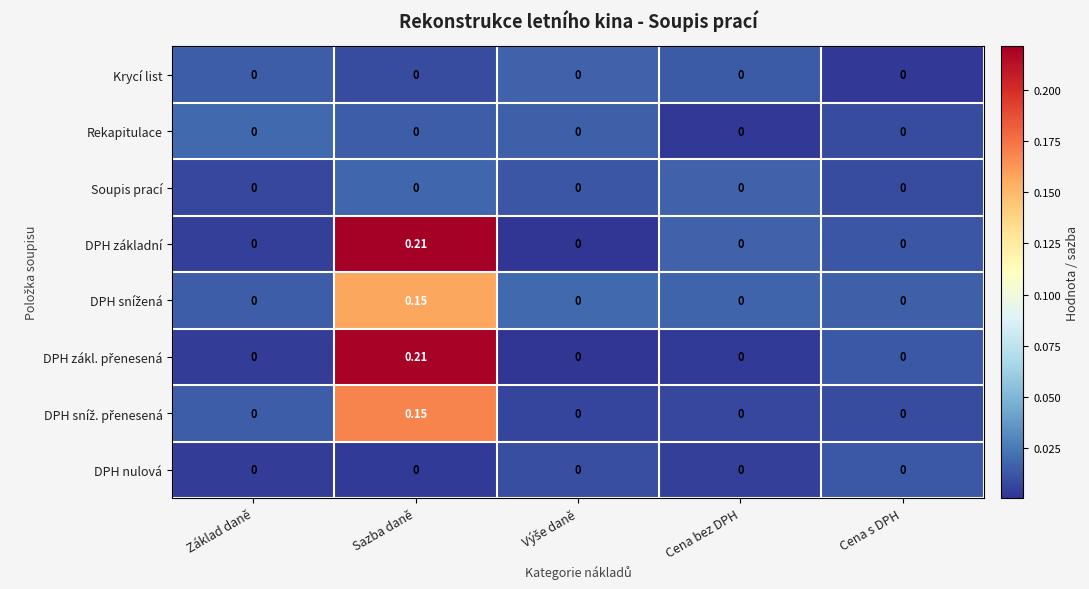

At which category is the sum across all series the highest?

Sazba daně